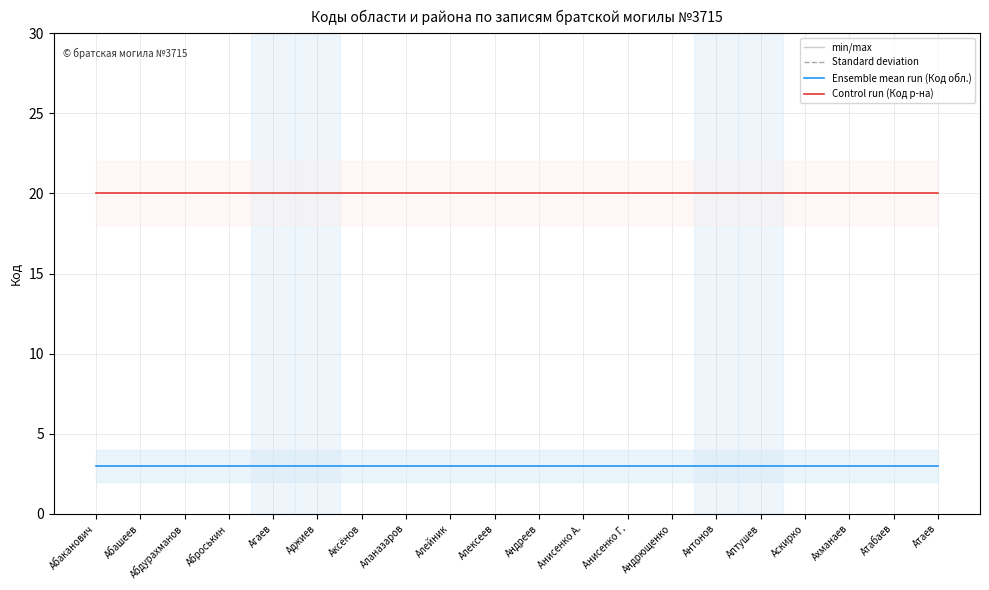

Which series has the largest range (max minus min)?

Код обл.